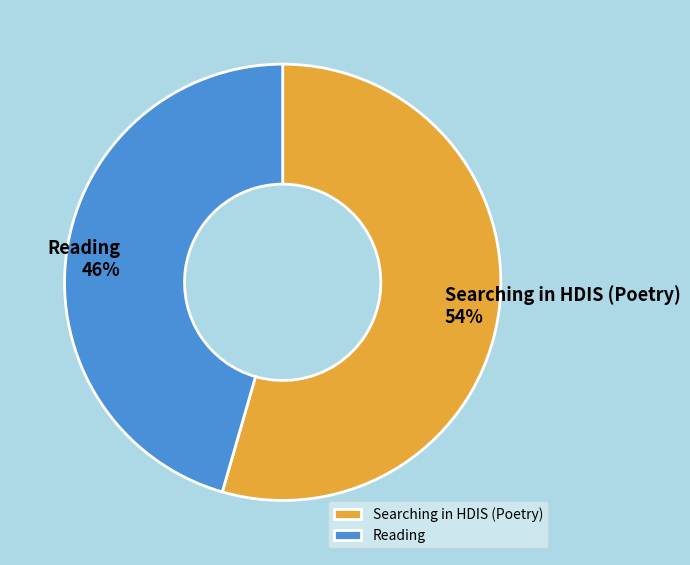

Approximately how many times larger is the value at Searching in HDIS (Poetry) compared to Reading?

1.2